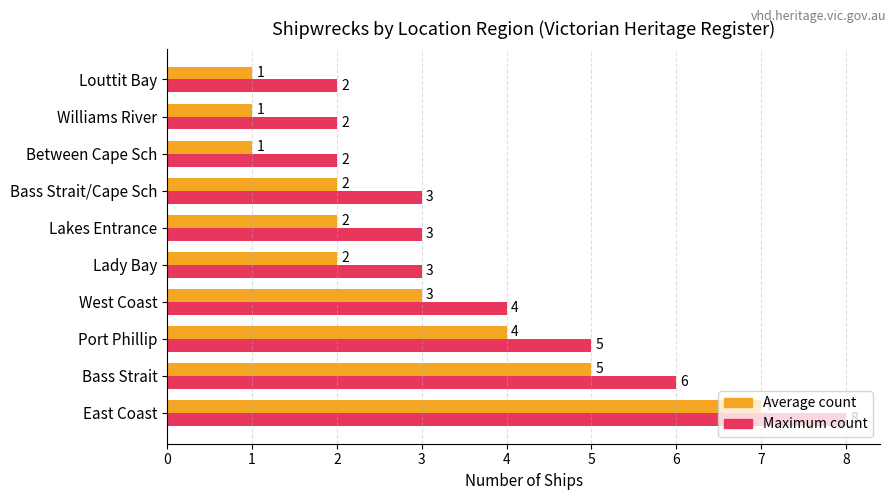

Which series has the largest total across all categories?

Maximum count